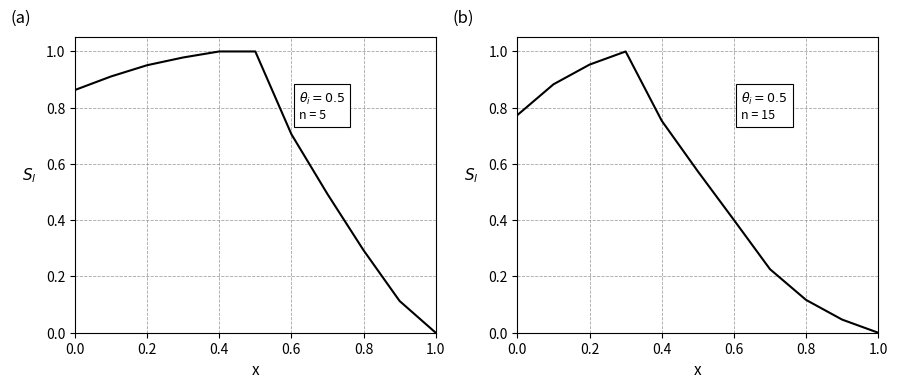

Which category has the lowest value across all series?

1.0